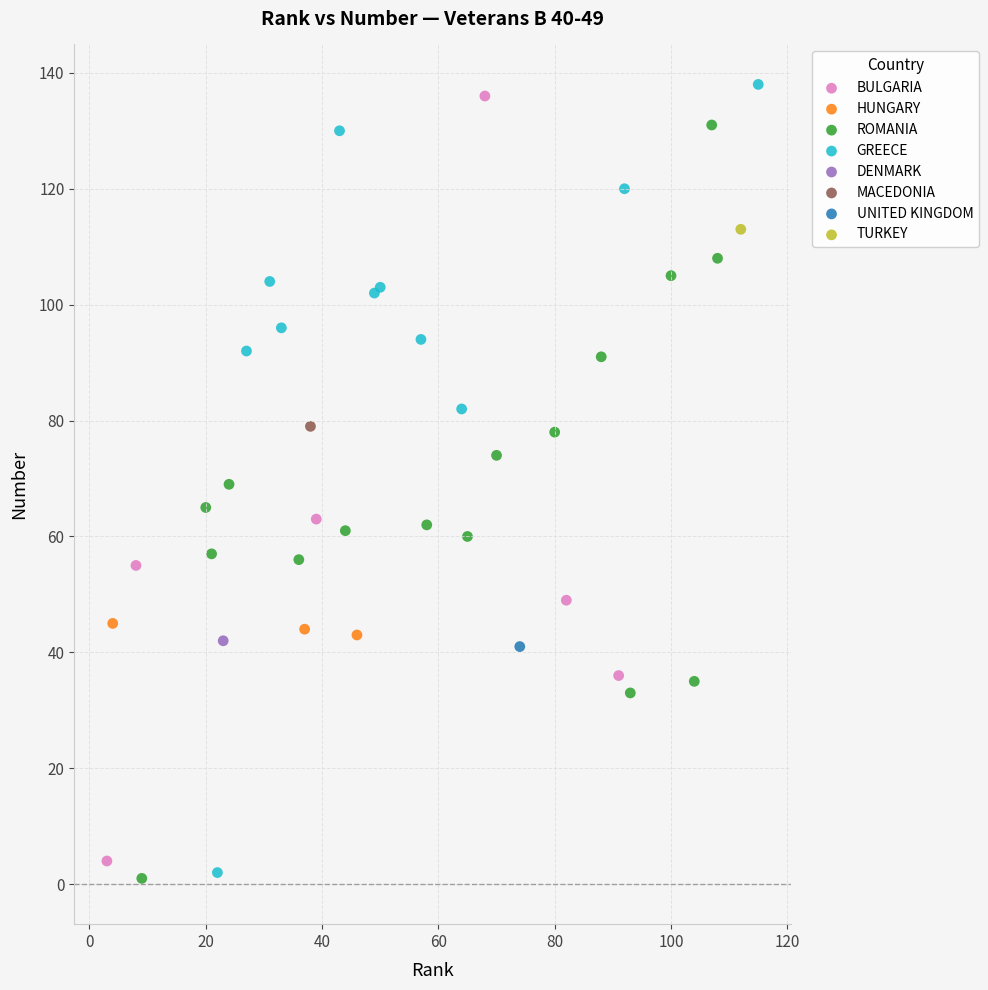

What are all the series names shown in the legend?

BULGARIA, HUNGARY, ROMANIA, GREECE, DENMARK, MACEDONIA, UNITED KINGDOM, TURKEY